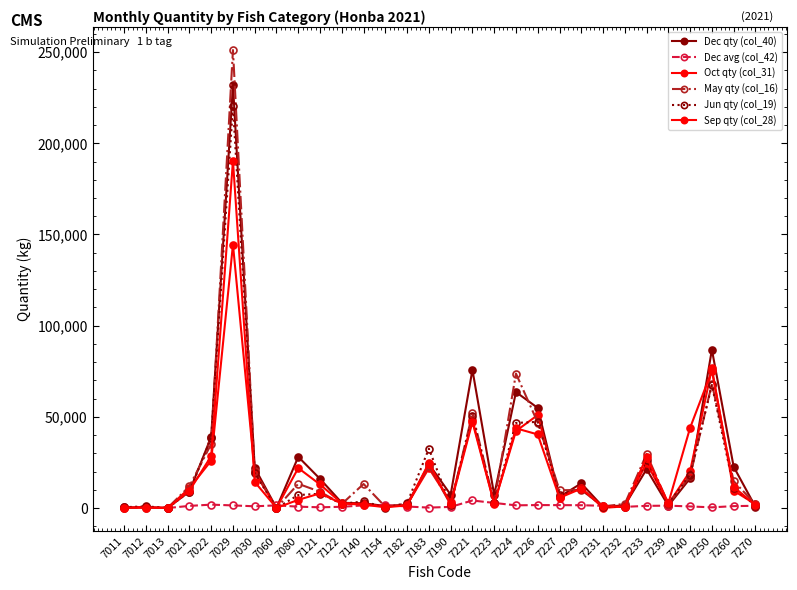

Reading left to right, what are all the values shown in this chart?

Dec qty (col_40): 316	345	0	9050	39037	232125	21996	49	28077	15971	2856	2612	1096	1435	24111	7296	75775	7210	63590	54899	6130	13515	617	1519	21276	1265	16295	86839	22633	678
Dec avg (col_42): 301	585	0	1166	1859	1432	949	1457	739	398	681	1444	1702	828	232	621	4129	2788	1476	1625	1580	1544	1204	641	1185	1297	866	369	1036	1235
Oct qty (col_31): 95	474	0	10895	25972	144505	19587	62	21931	12928	2643	2371	660	1845	21835	3109	48439	2531	42233	50998	6293	10892	73	890	24863	2143	20212	76521	9503	2086
May qty (col_16): 71	263	30	11949	35124	251141	20224	22	13283	8925	2240	13186	684	2330	23279	1866	51850	2925	73741	46875	9739	9917	901	2275	29671	2192	17538	68085	14749	2176
Jun qty (col_19): 454	931	0	9052	38463	220393	19063	12	7117	7845	2341	3587	275	2672	32562	1467	50247	2546	46662	47265	7205	10372	779	705	26398	2517	18362	67408	11217	1382
Sep qty (col_28): 140	248	31	9481	28472	190394	14288	80	4480	8022	2456	1840	424	1433	24740	2146	47221	2273	43720	40353	5605	10650	894	676	28067	2710	44033	75322	11554	1631